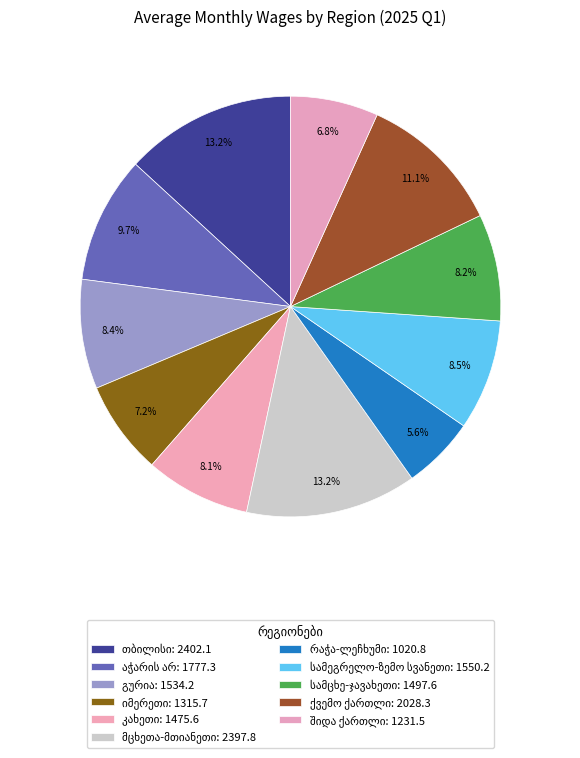

Which category has the biggest portion of the pie?

თბილისი